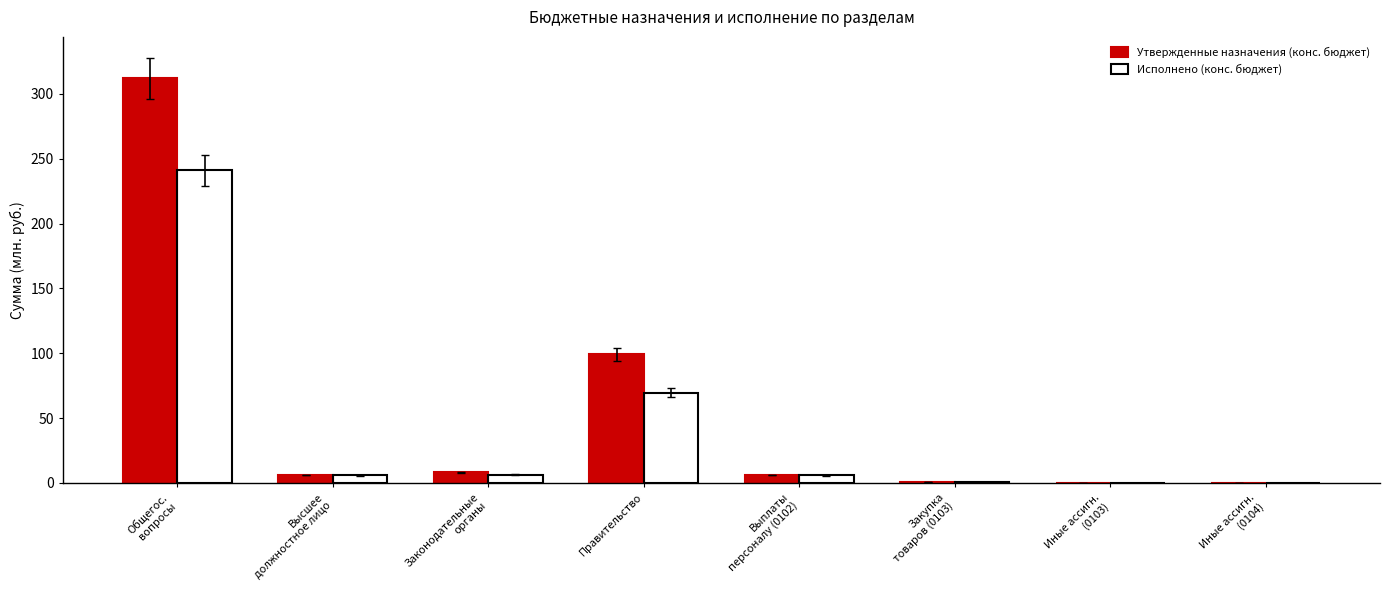

What is the difference between the Утвержденные назначения (конс. бюджет) values at Закупка
товаров (0103) and Иные ассигн.
(0103)?

0.9